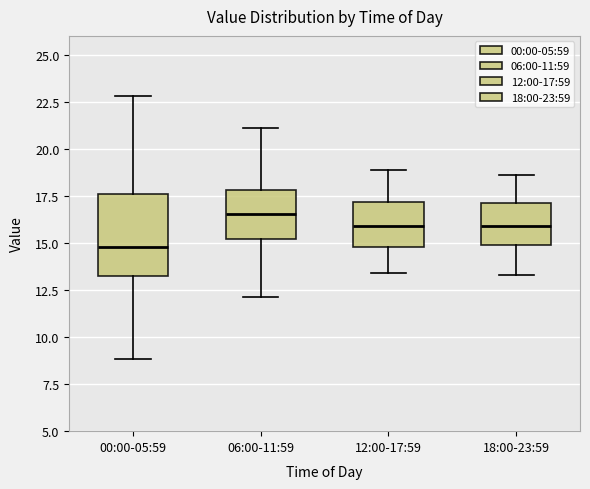

Reading left to right, read every box against the y-axis: the position of its median line, the range the box covers, and the ends of its whiskers. The values are not printed on the chart, so give them approximately, as read against the axis.

00:00-05:59: median 15.0, box 13.5 to 17.5, whiskers 9.0 to 23.0
06:00-11:59: median 16.5, box 15.0 to 18.0, whiskers 12.0 to 21.0
12:00-17:59: median 16.0, box 15.0 to 17.0, whiskers 13.5 to 19.0
18:00-23:59: median 16.0, box 15.0 to 17.0, whiskers 13.5 to 18.5